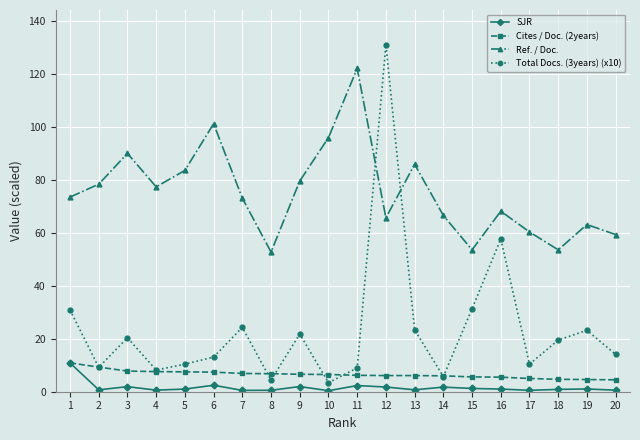

Is the value of Ref. / Doc. at 15 greater than the value of Total Docs. (3years) (x10) at 16?

No